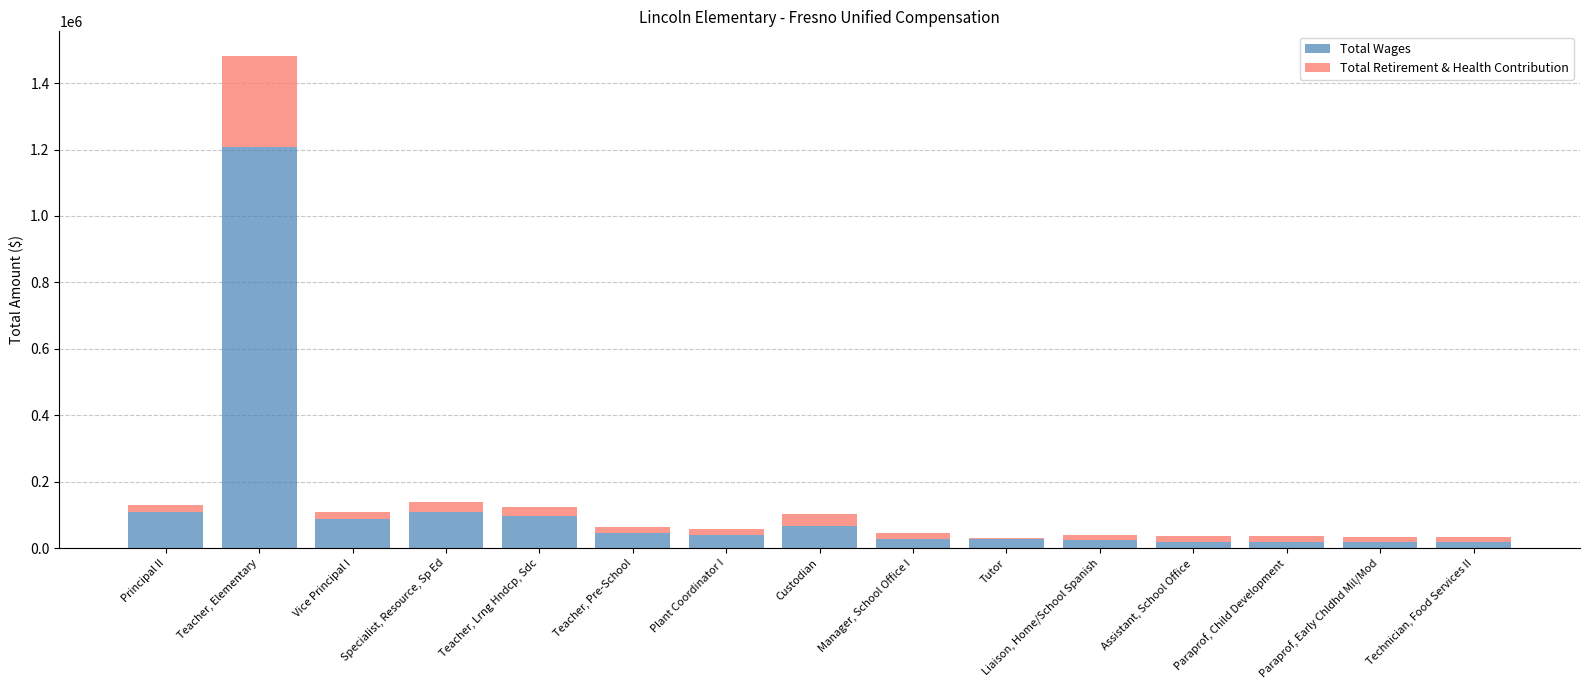

What are all the series names shown in the legend?

Total Wages, Total Retirement & Health Contribution